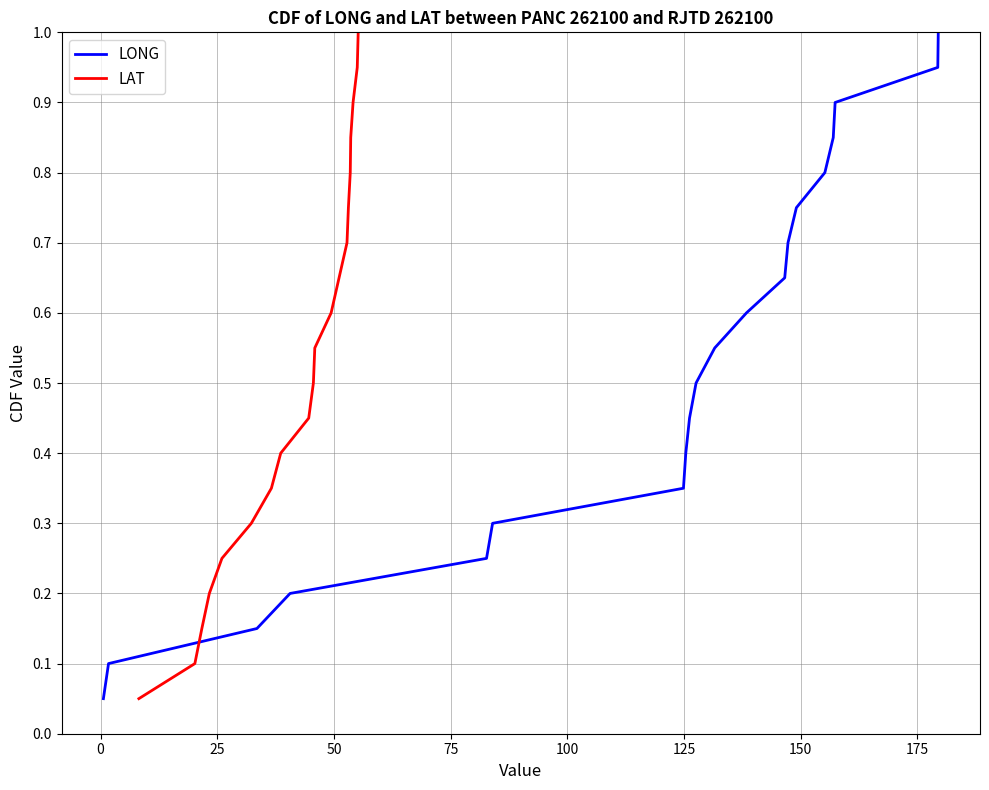

What is the sum of all LONG values?

10.5